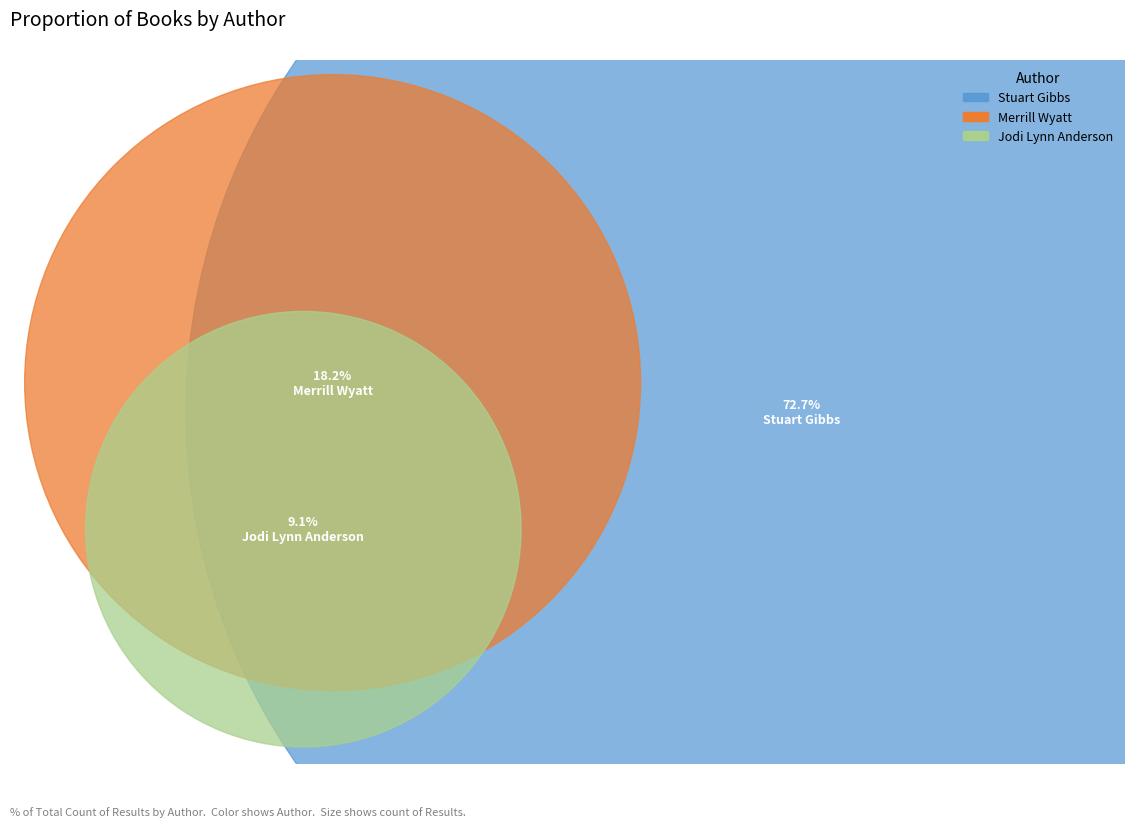

What is the ratio of the value at Merrill Wyatt (179452272) to the value at Stuart Gibbs (62586102)?

0.2